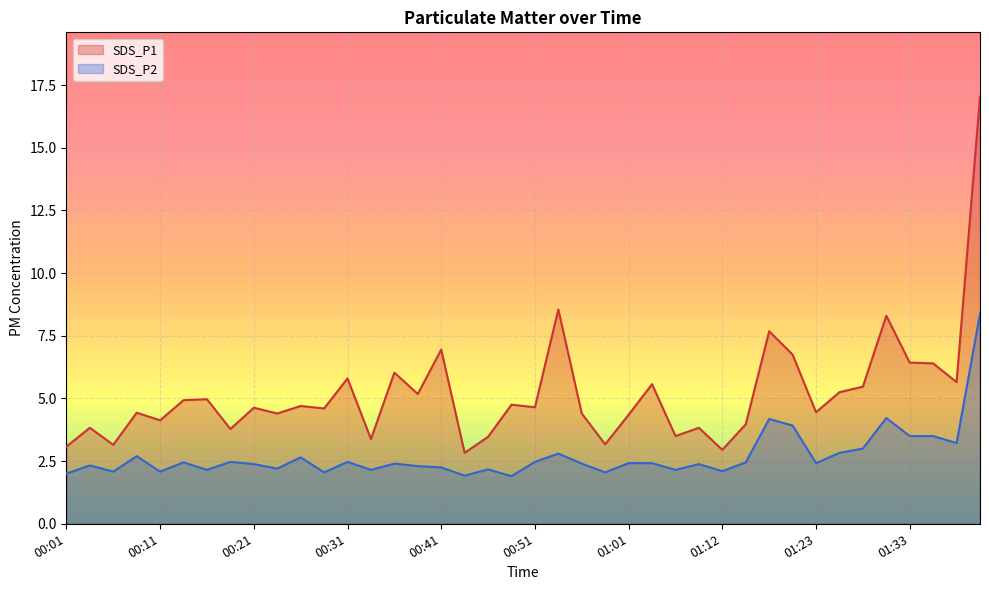

The SDS_P1 series shows 4.4 at 00:23. True or false?

True